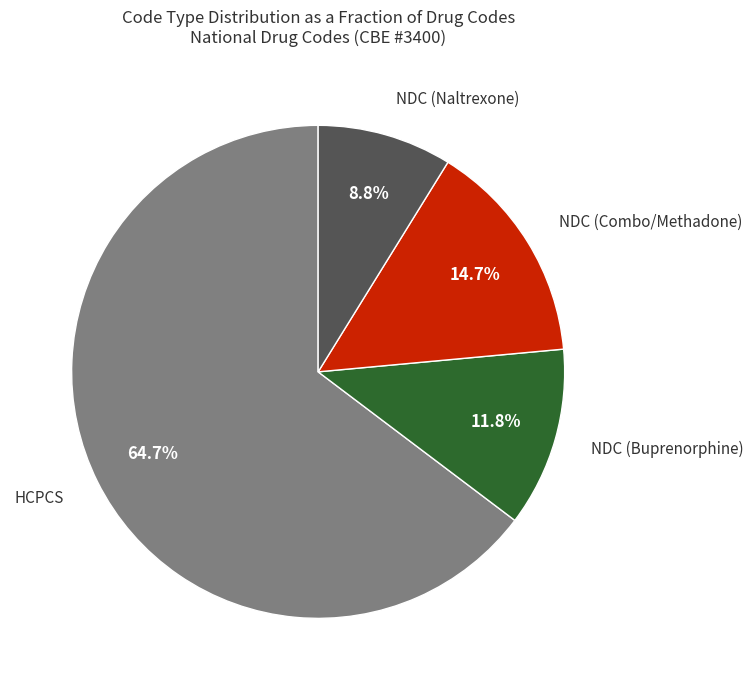

The NDC (Buprenorphine) slice represents 3% of the pie. True or false?

False